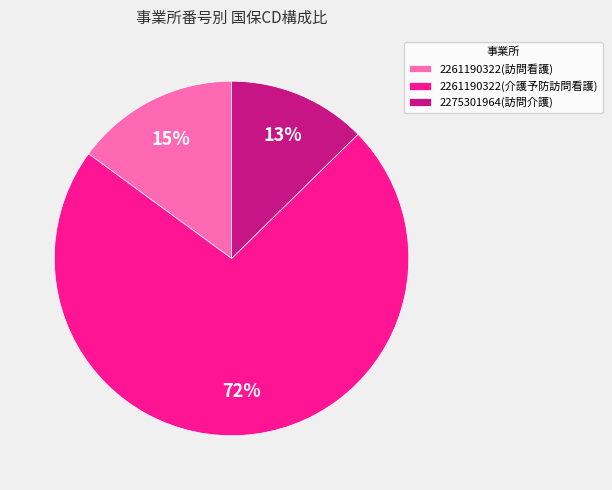

Between 2261190322(介護予防訪問看護) and 2261190322(訪問看護), which is larger?

2261190322(介護予防訪問看護)